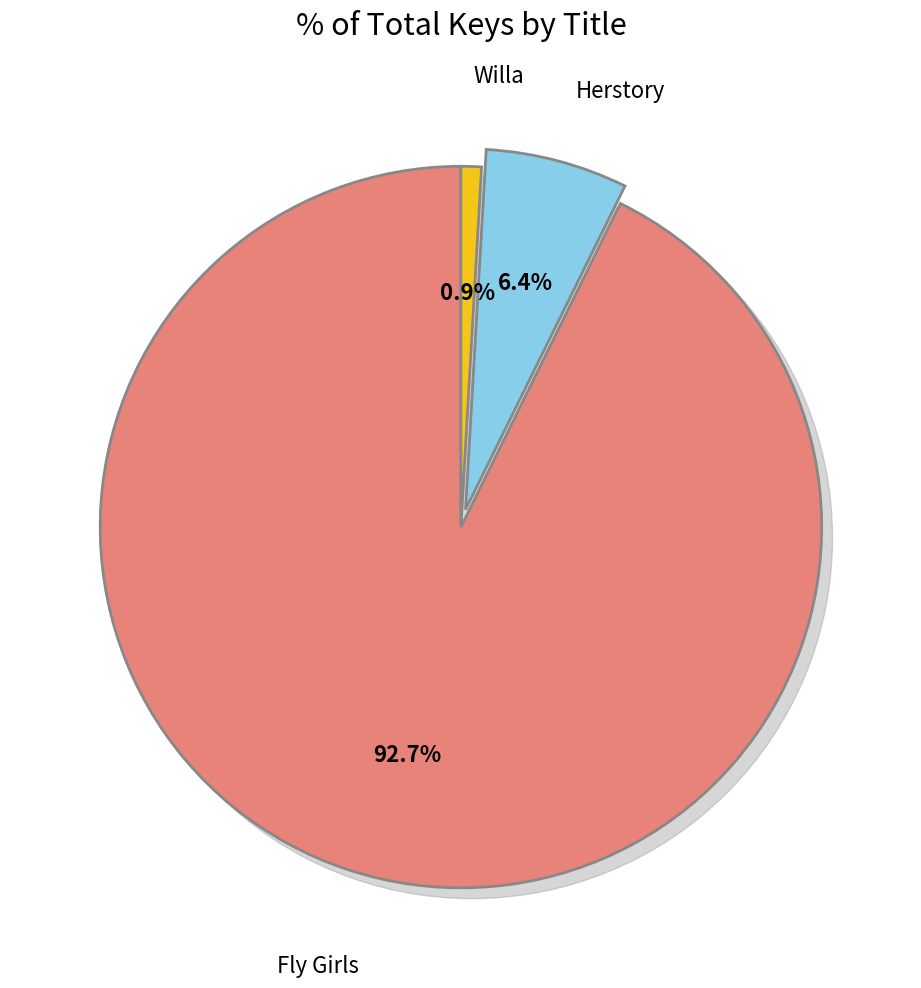

The Willa slice represents 11% of the pie. True or false?

False